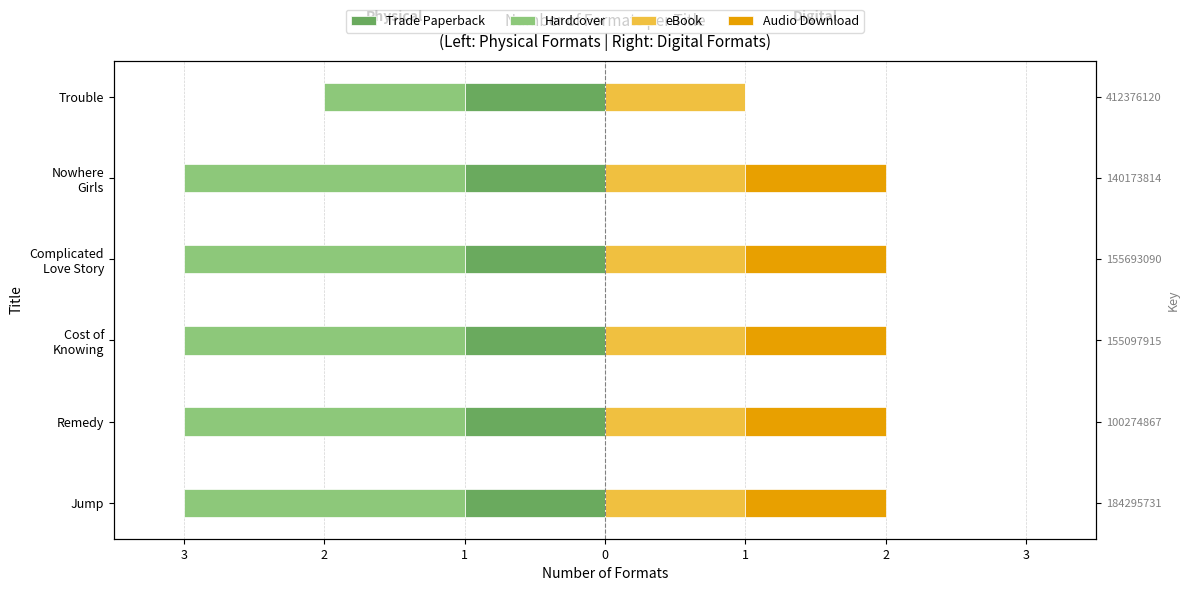

What is the minimum value shown in the chart?

-2.0